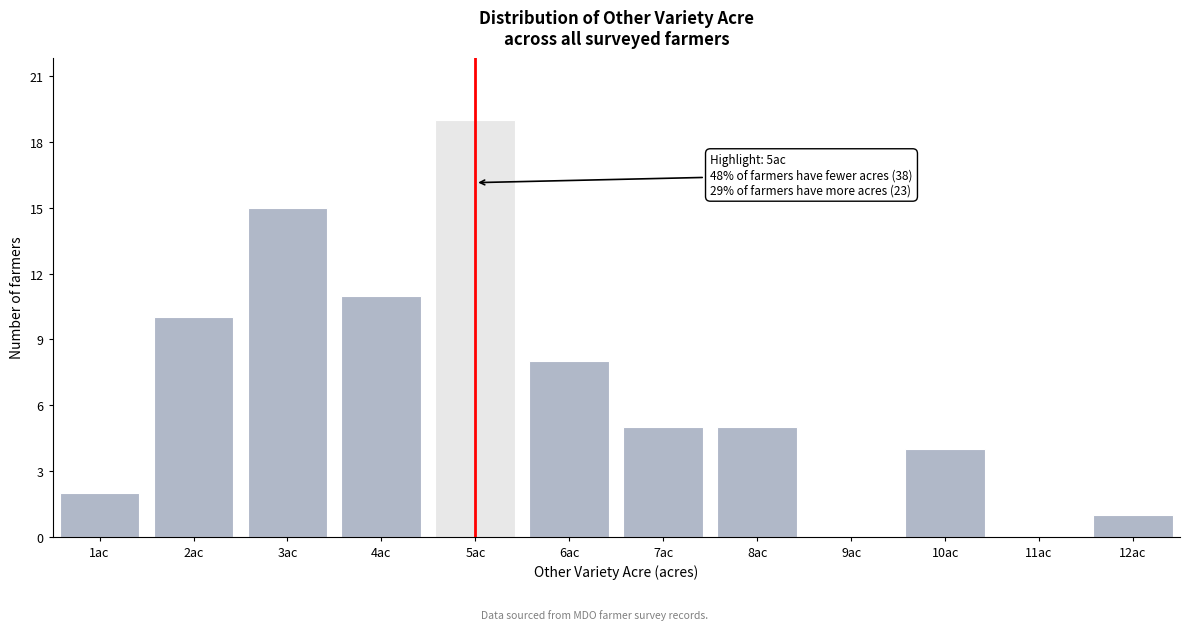

Over which range of the x-axis is the bar tallest?

4.5 to 5.5